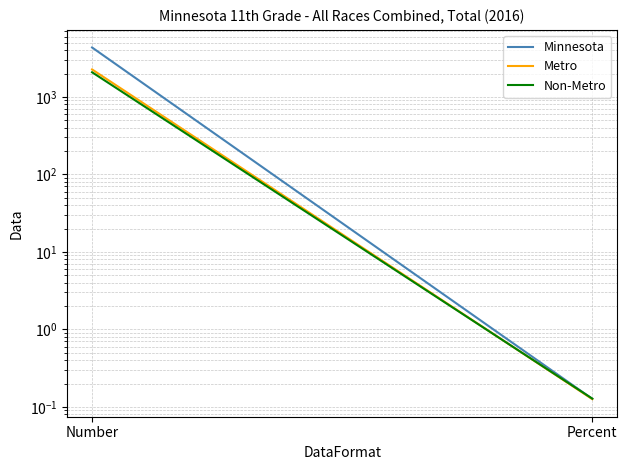

Reading left to right, what are all the values shown in this chart?

Minnesota: 4340.0	0.1
Metro: 2261.0	0.1
Non-Metro: 2079.0	0.1